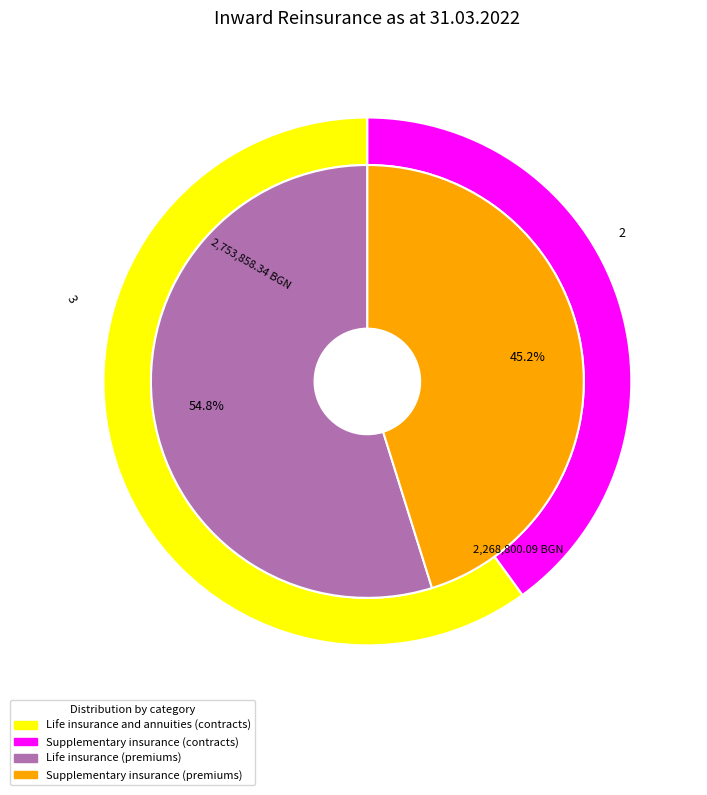

Count the number of slices in the pie.

3